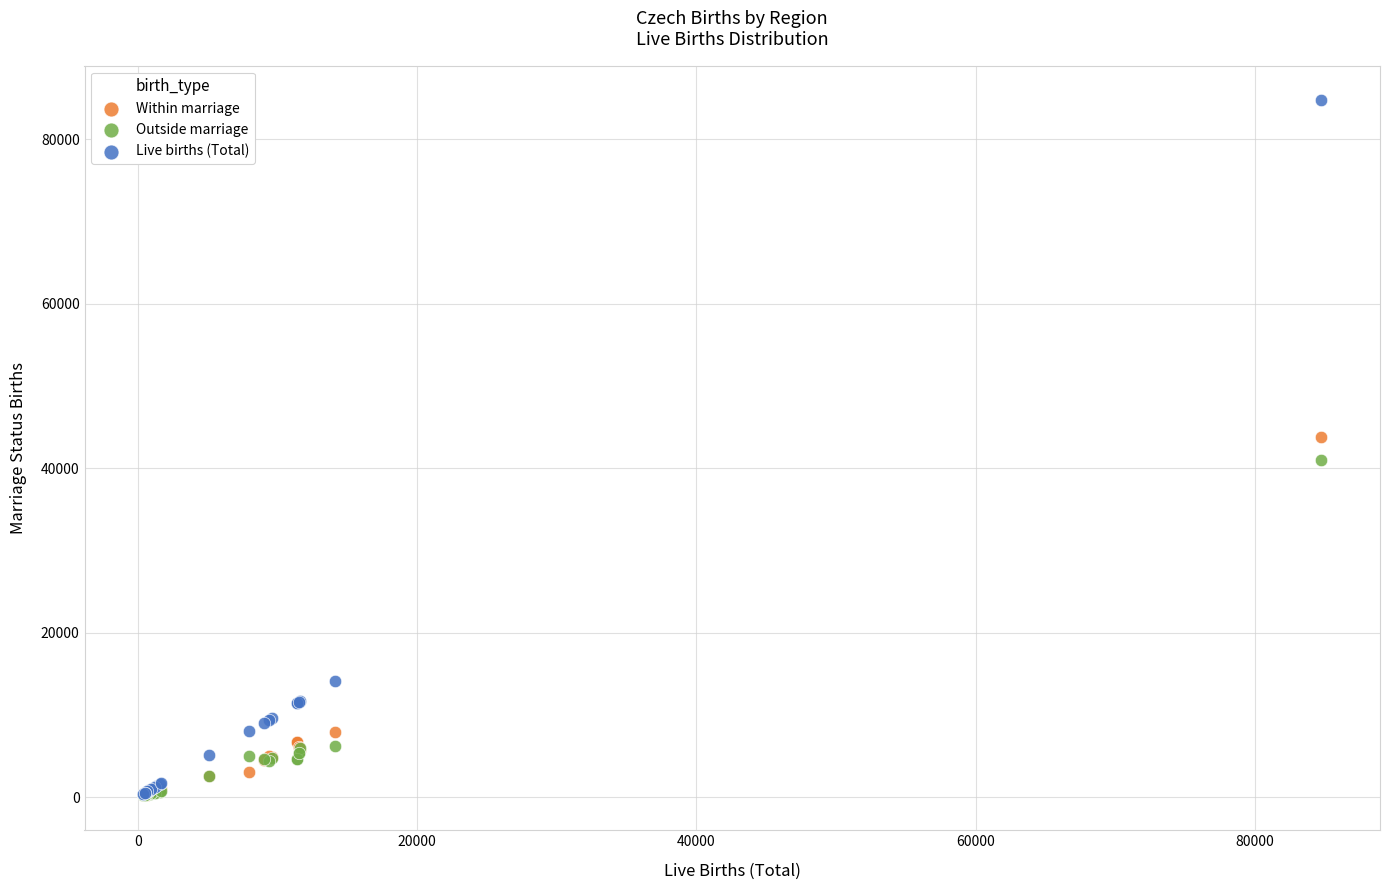

Which series reaches the maximum Y coordinate?

Live births (Total)